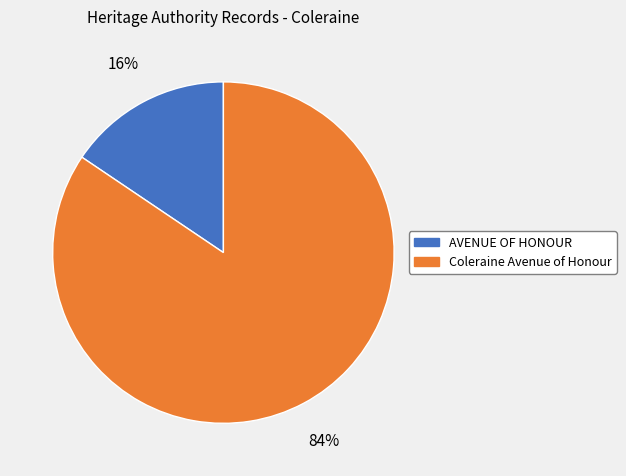

Is the sum of Coleraine Avenue of Honour and AVENUE OF HONOUR greater than half?

Yes